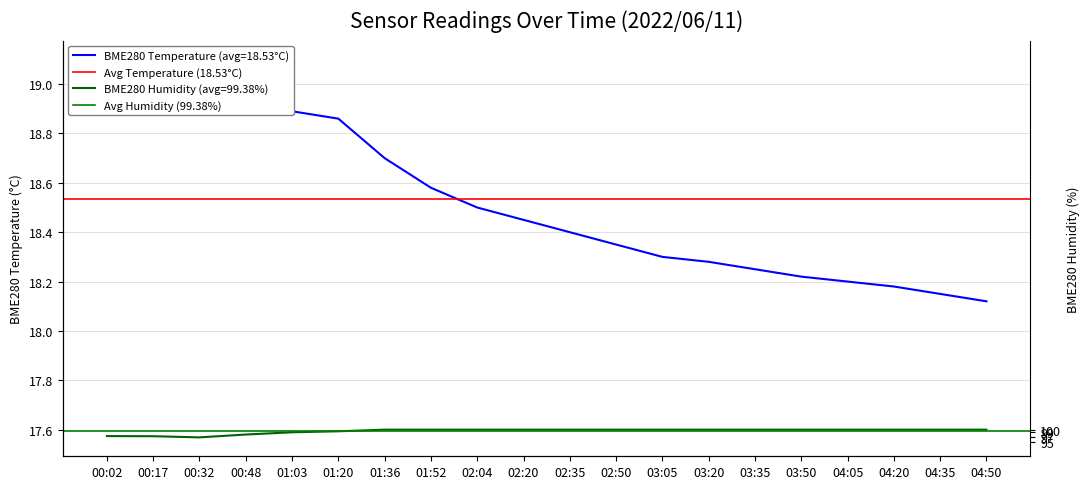

How many lines are shown in the chart?

2